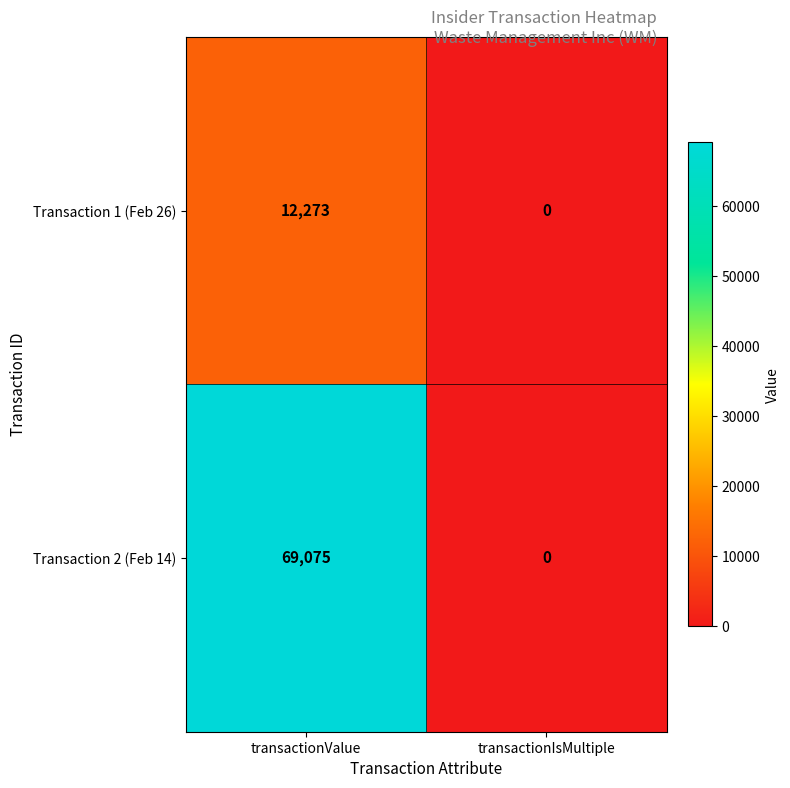

Is the value of Transaction 2 (Feb 14) at transactionValue greater than the value of Transaction 1 (Feb 26) at transactionIsMultiple?

Yes